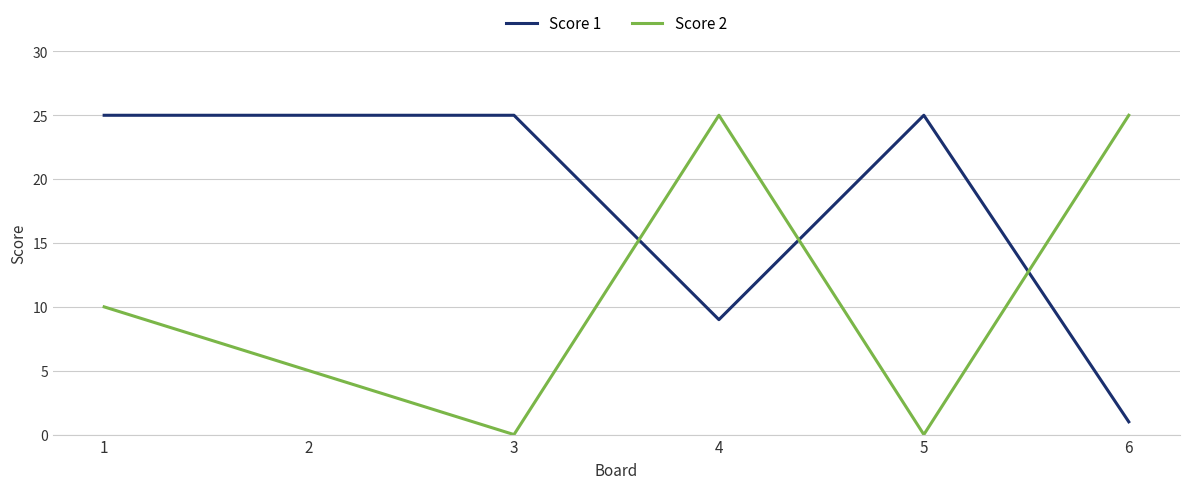

Which series has the widest spread of values?

Score 2